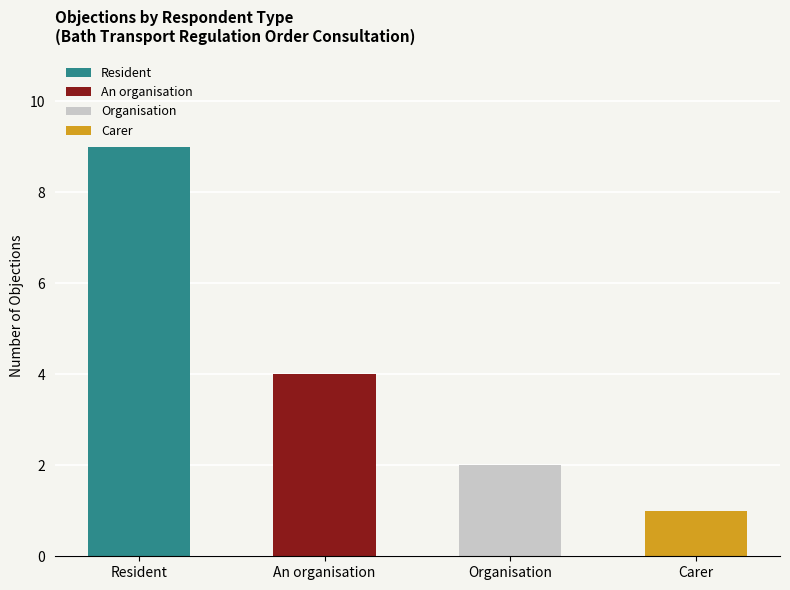

Reading left to right, extract all data points from this chart.

Resident=9	An organisation=4	Organisation=2	Carer=1